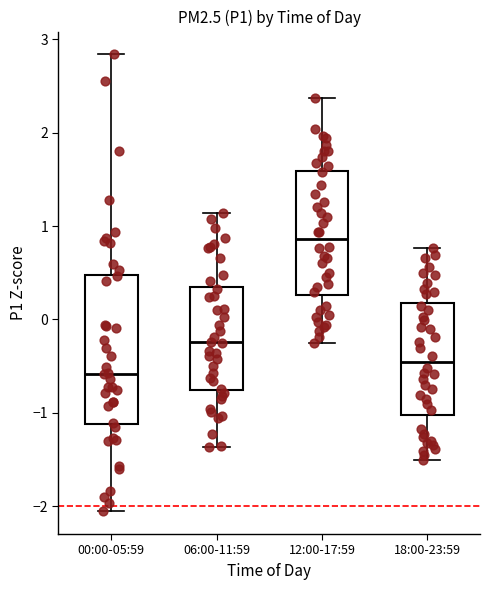

Where does the lower whisker of the box for 00:00-05:59 end on the y-axis? The values are not printed on the chart, so give them approximately, as read against the axis.

-2.1